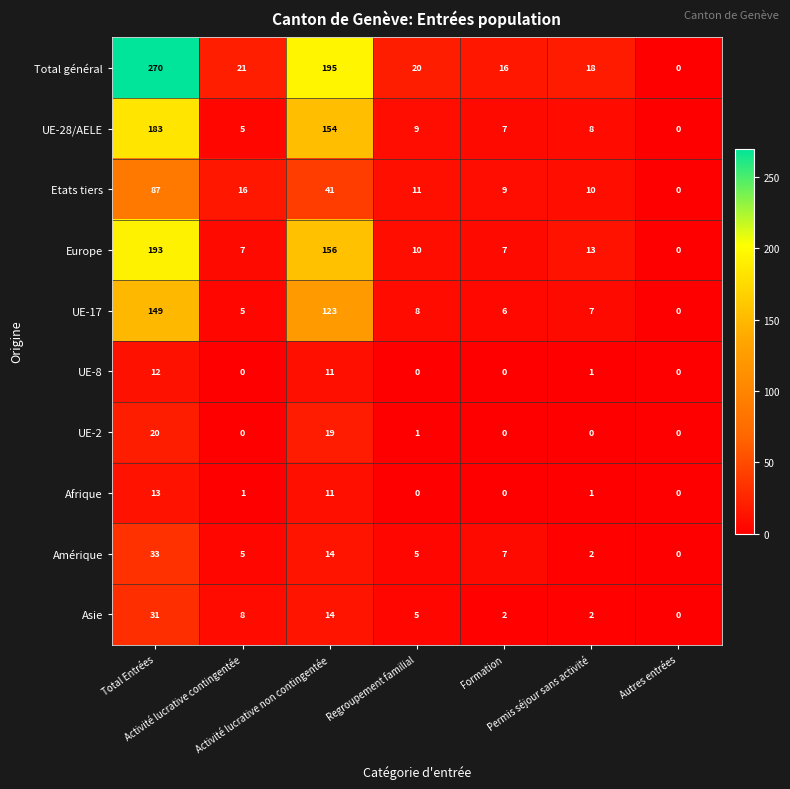

What is the difference between the second highest and second lowest values in the Total général series?

179